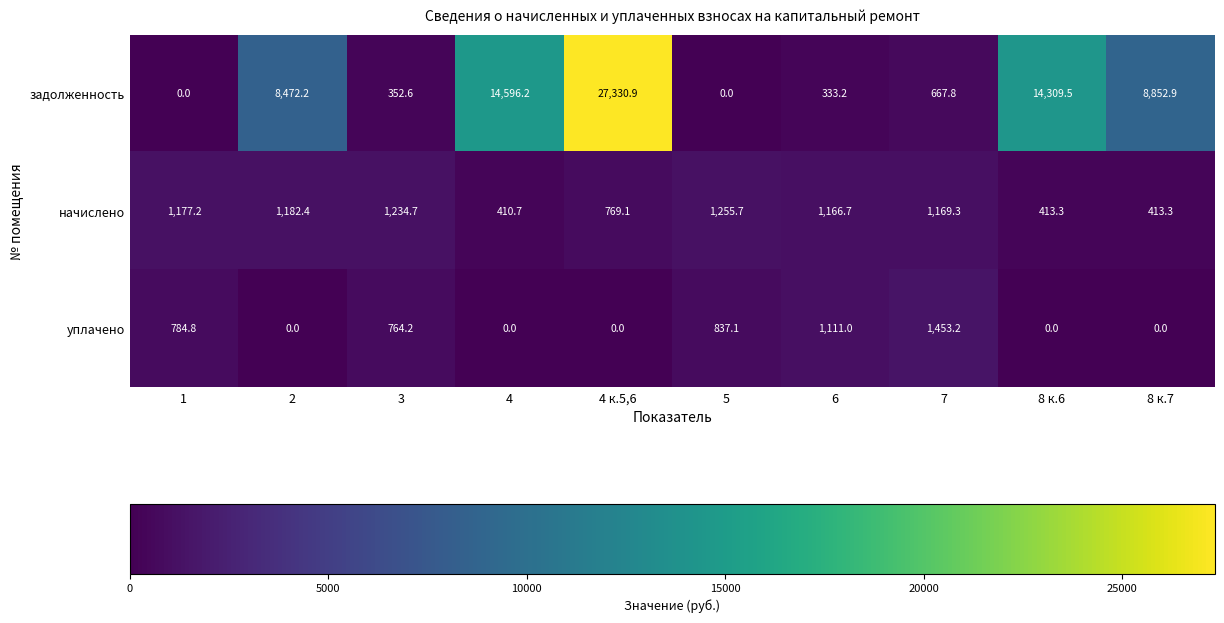

What is the approximate value of уплачено at 3?

764.2